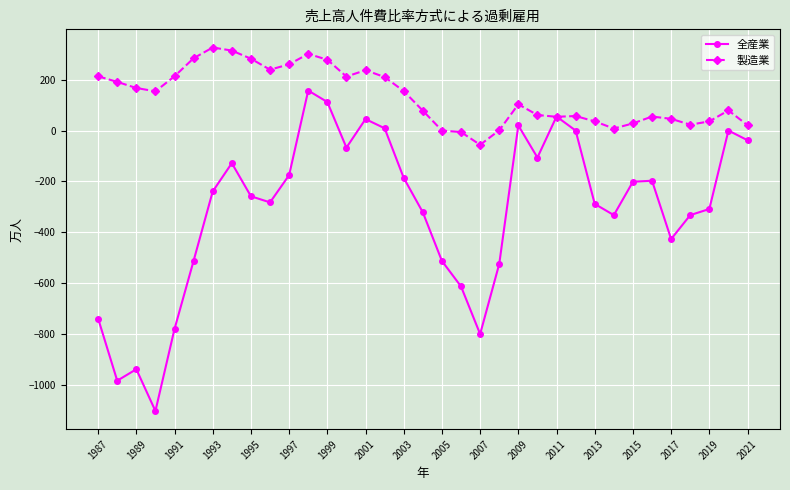

True or false: 全産業 has more than 1 points higher than both neighbors.

True